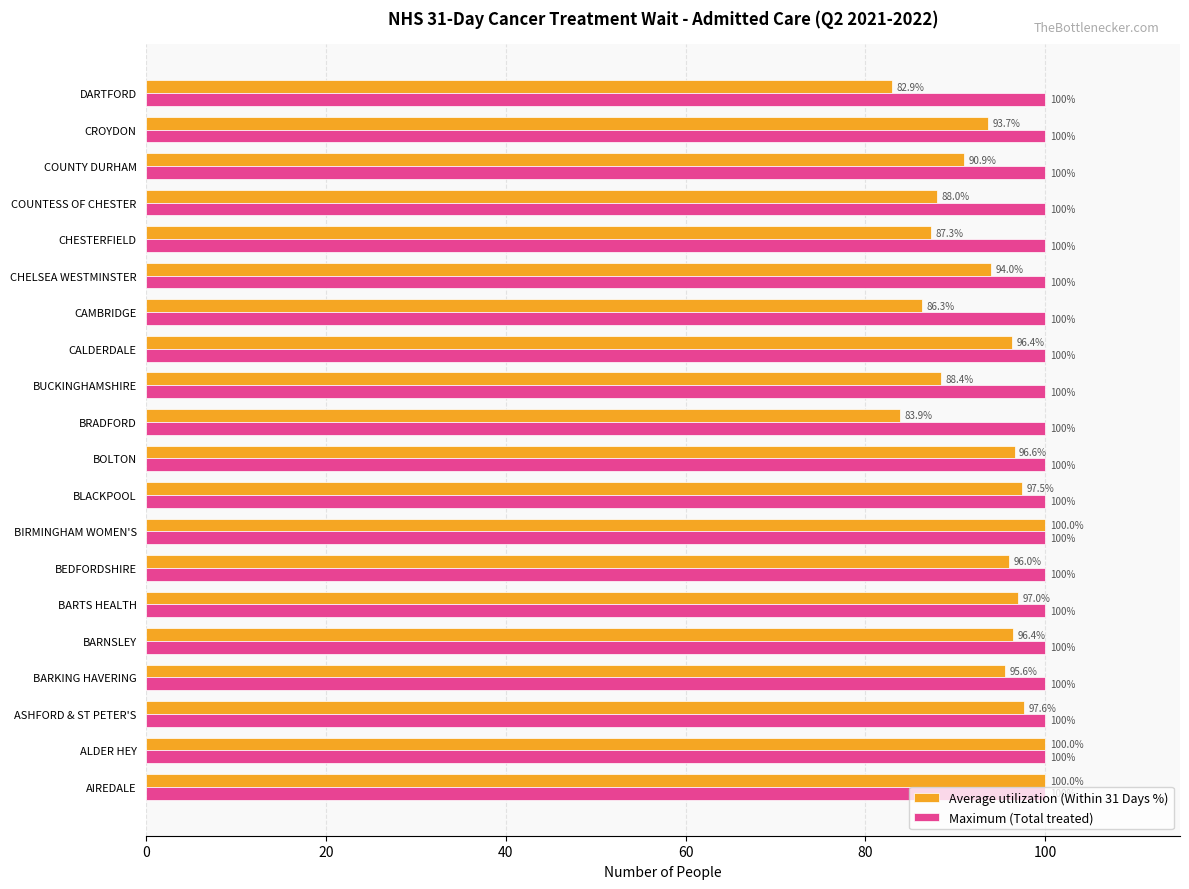

What are all the series names shown in the legend?

Average utilization (Within 31 Days %), Maximum (Total treated)